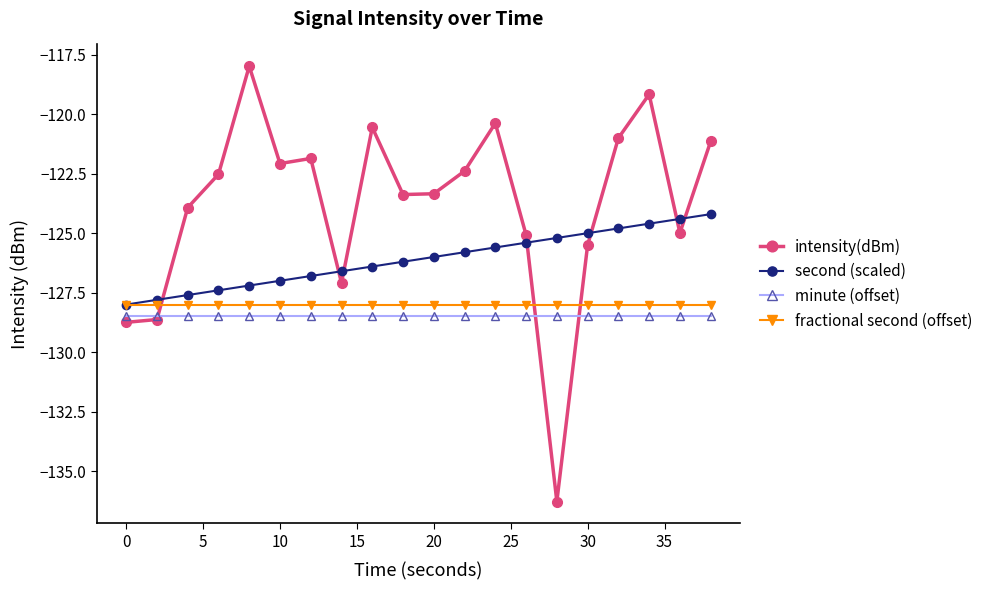

Does the chart have visible grid lines?

No